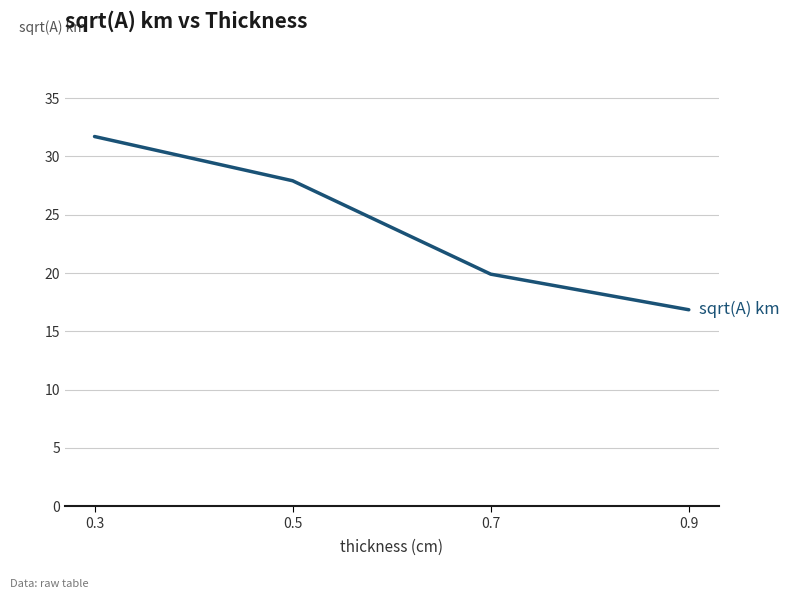

Between 0.7 and 0.3, which is larger?

0.3